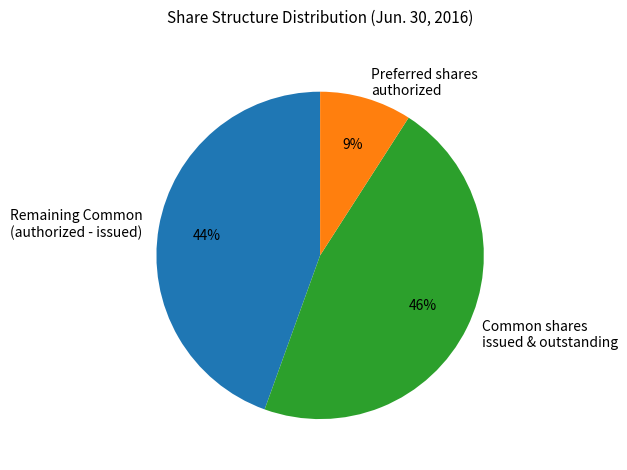

Does any single category account for the majority?

No